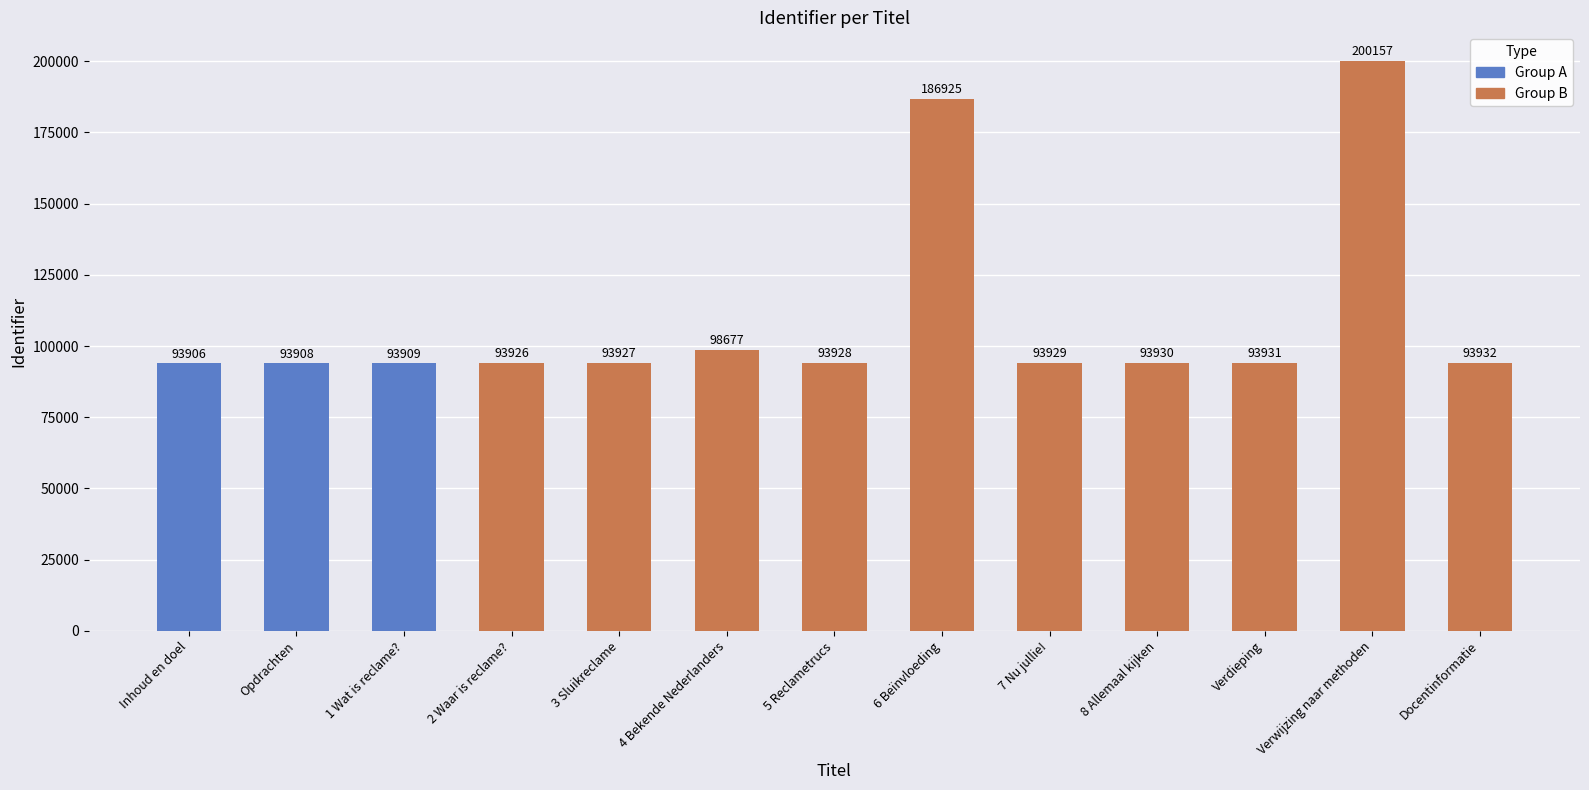

Does the chart contain any negative values?

No